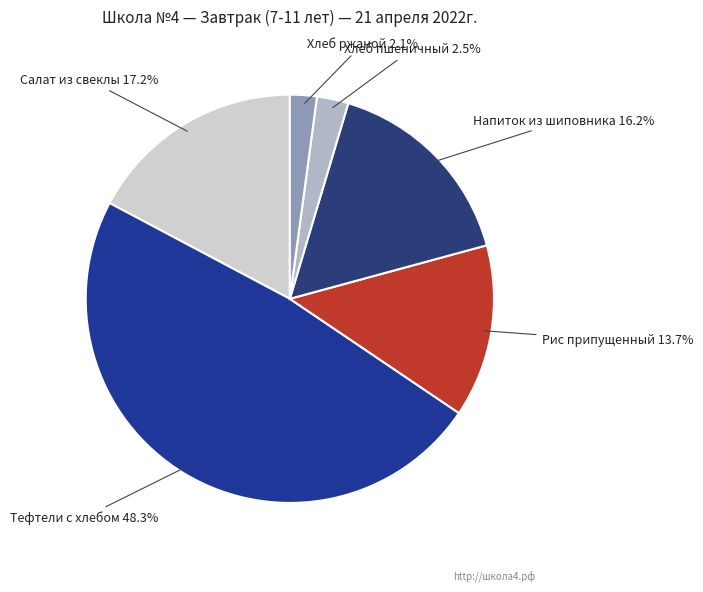

Is there a majority slice in this chart?

No